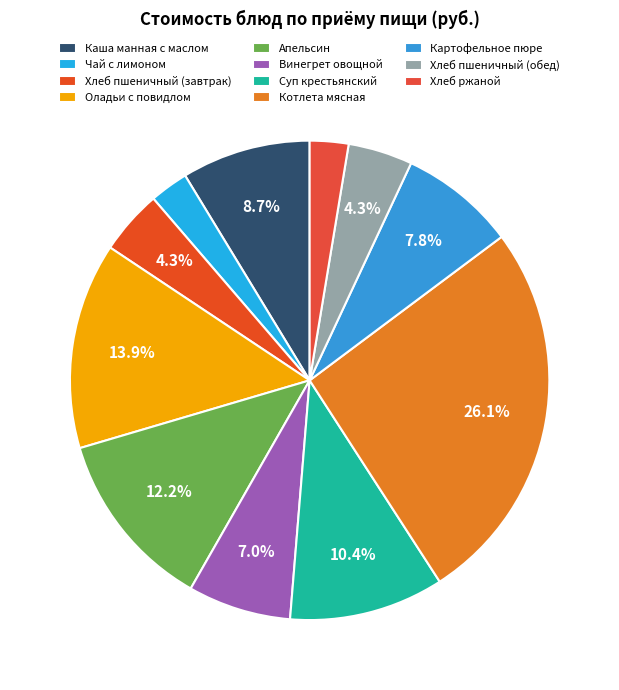

How many slices are in this pie chart?

11